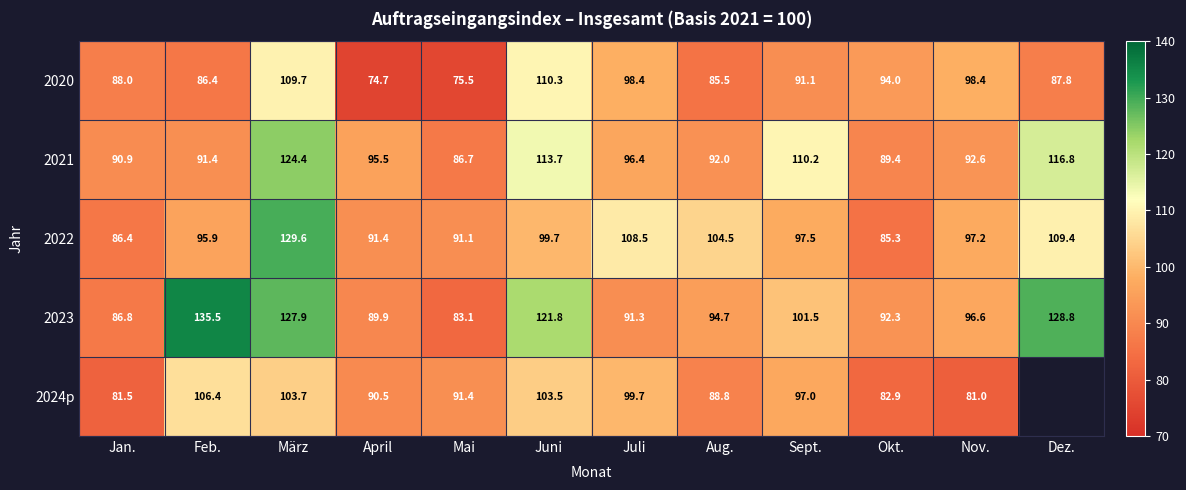

Between April and Nov., which series saw the biggest shift?

2020